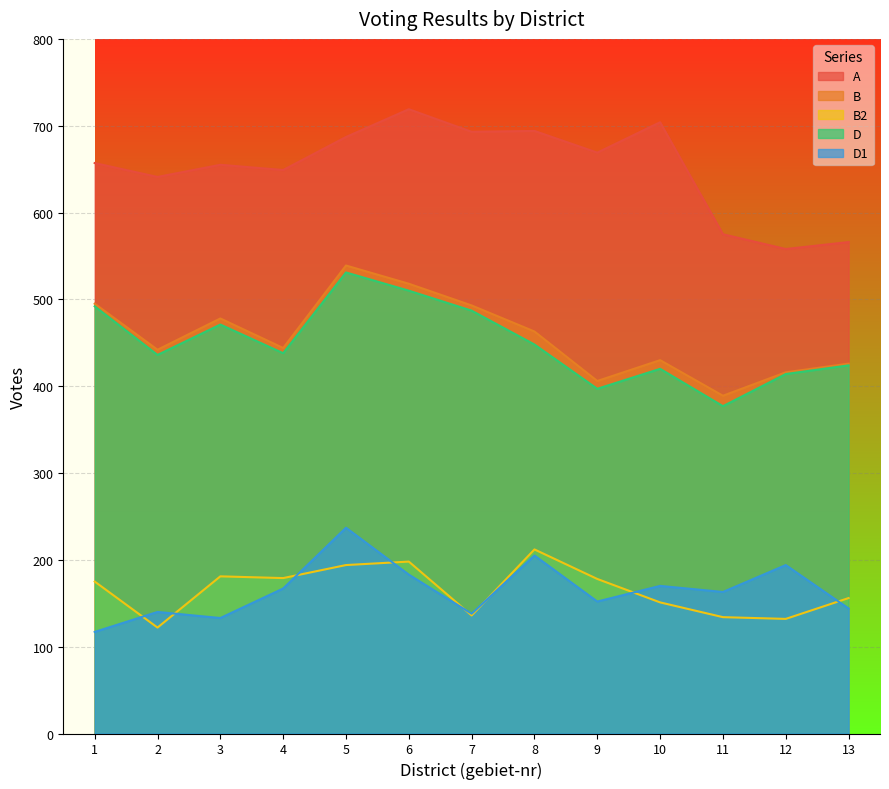

At 8, list the series in order from largest to smallest.

A, B, D, B2, D1